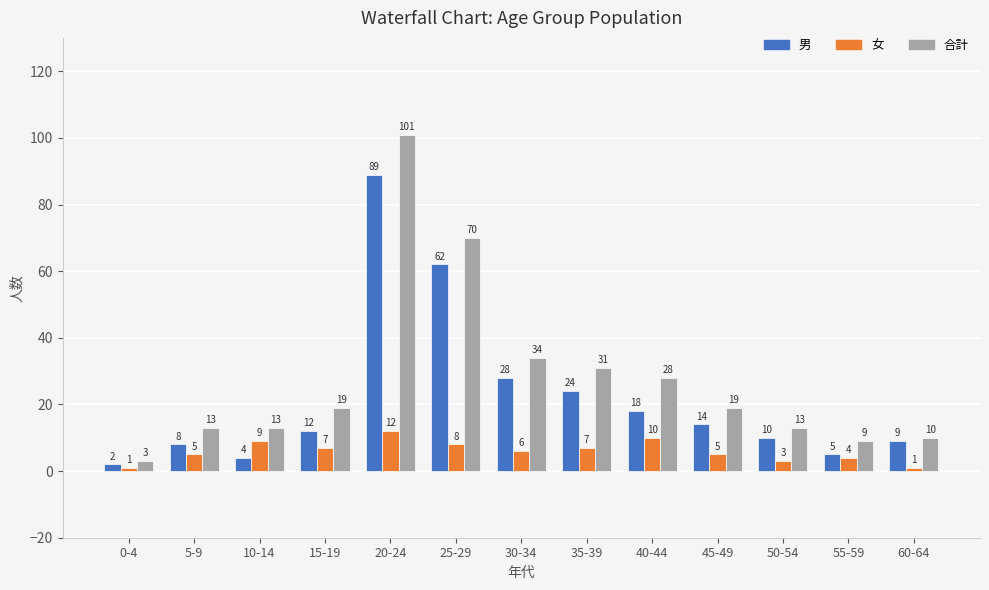

What is the minimum value for 女?

1